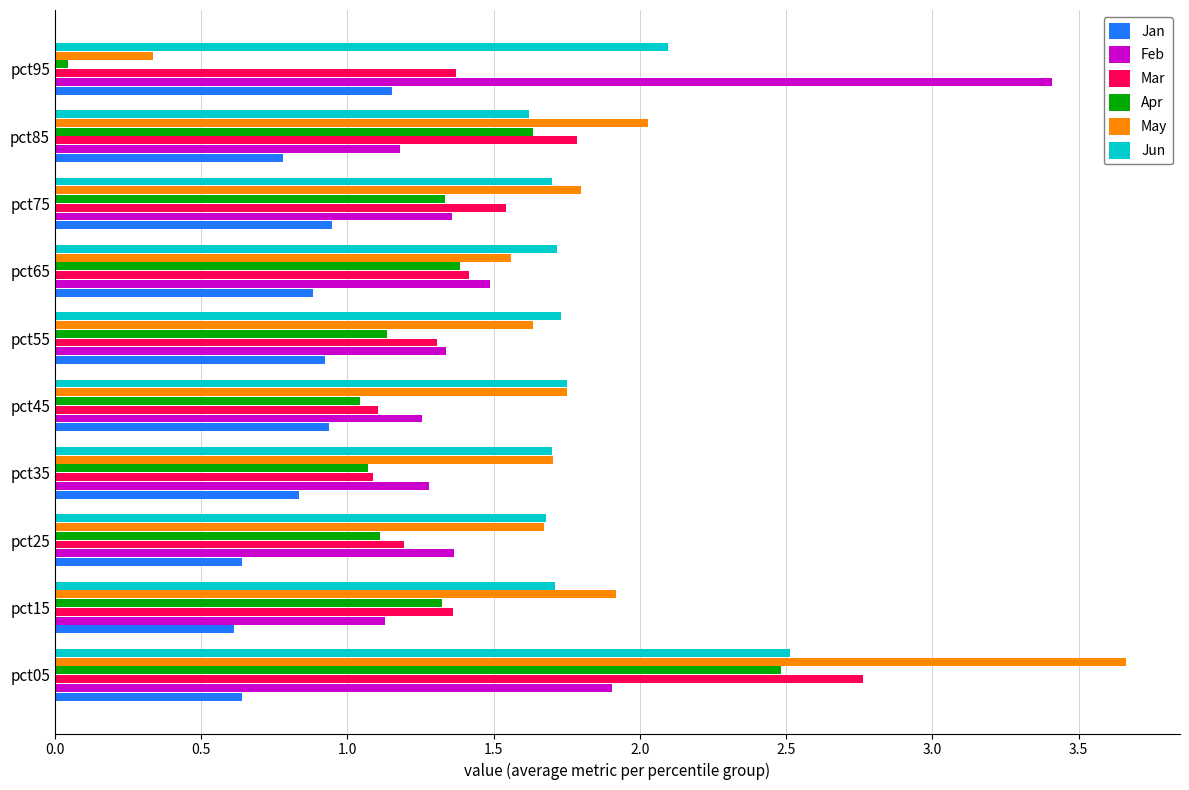

The May series shows 0.2 at pct95. True or false?

False